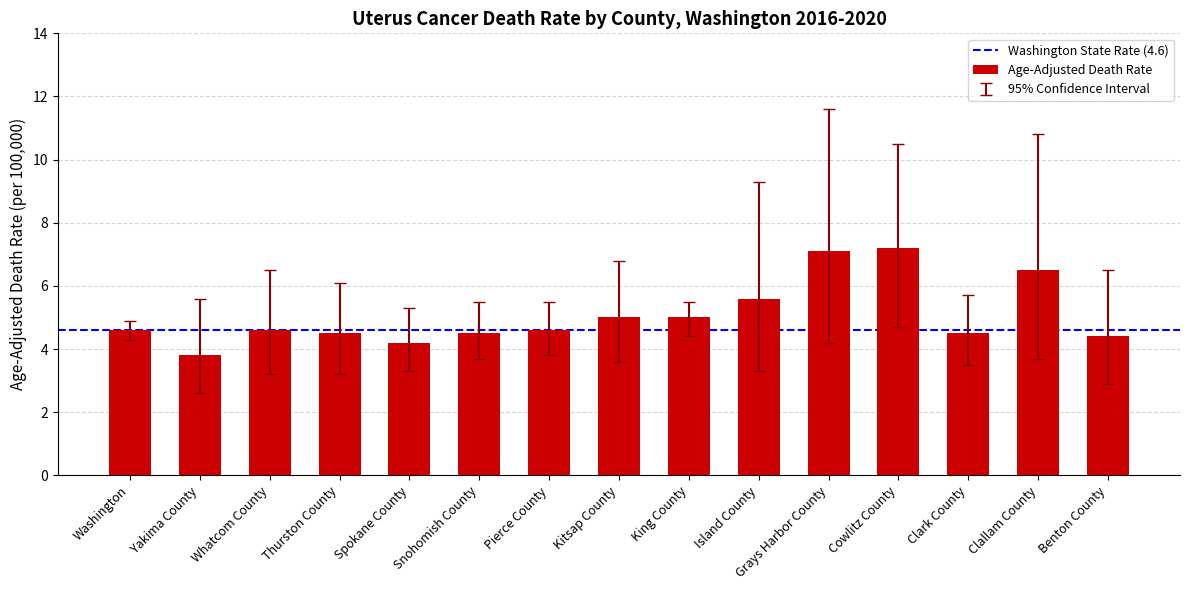

What is the sum of the values at Island County and Benton County?

10.0